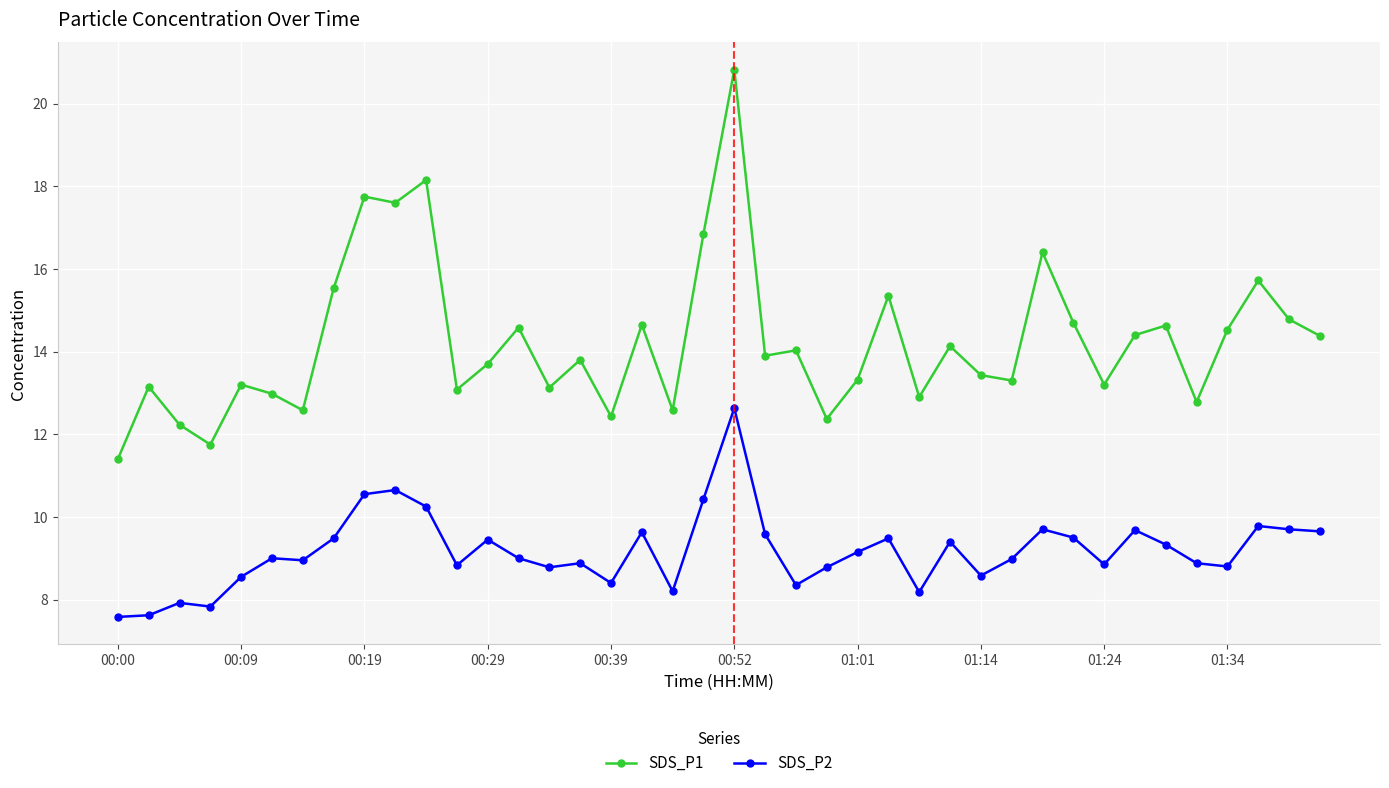

Which series has the largest total across all categories?

SDS_P1